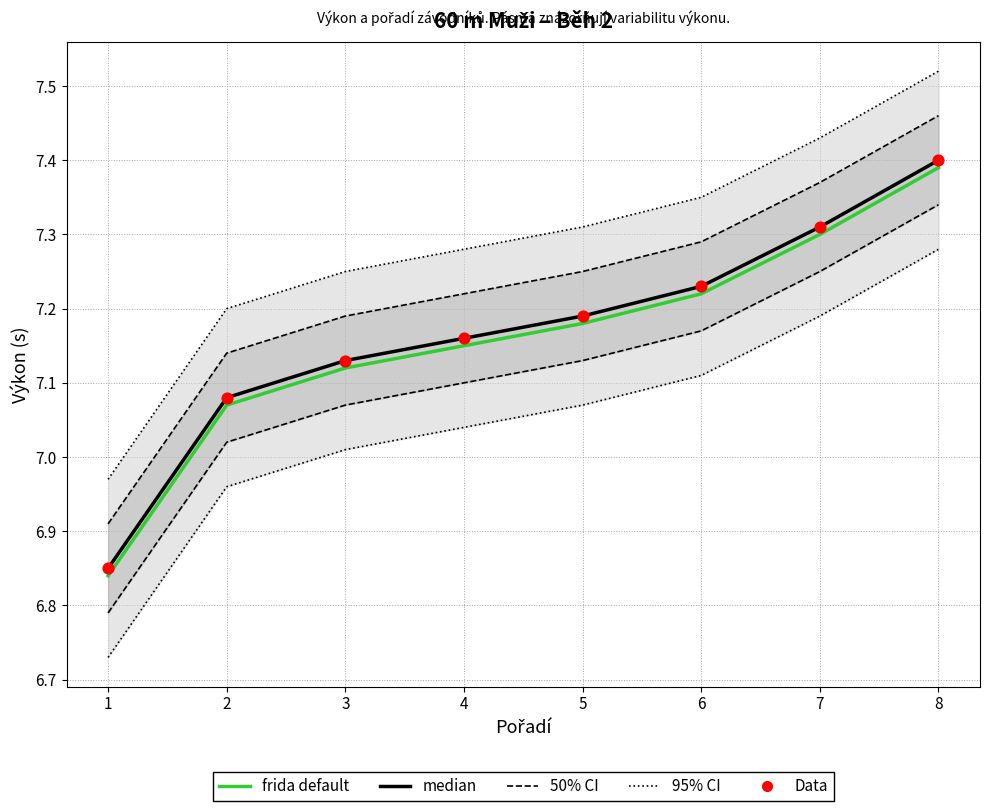

What is the total value across all series at 7?

36.5